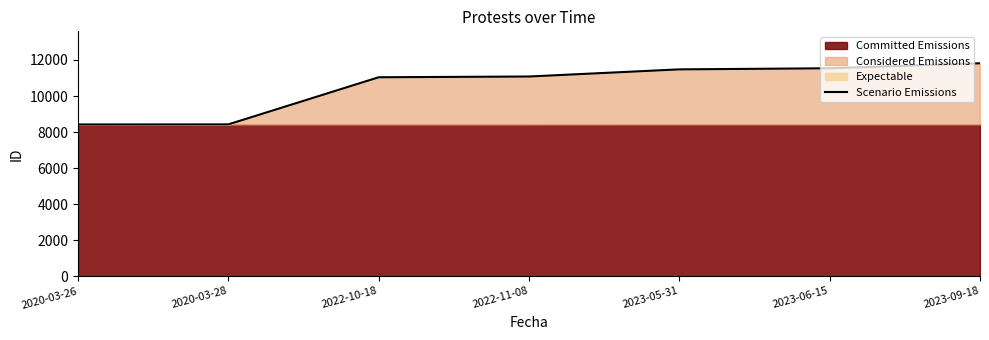

True or false: the data has more than 2 interior local peaks.

False